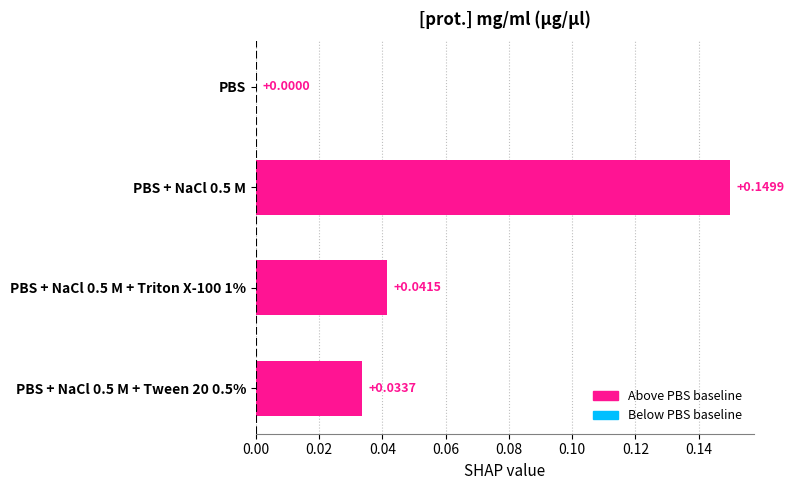

How many values are above zero?

3